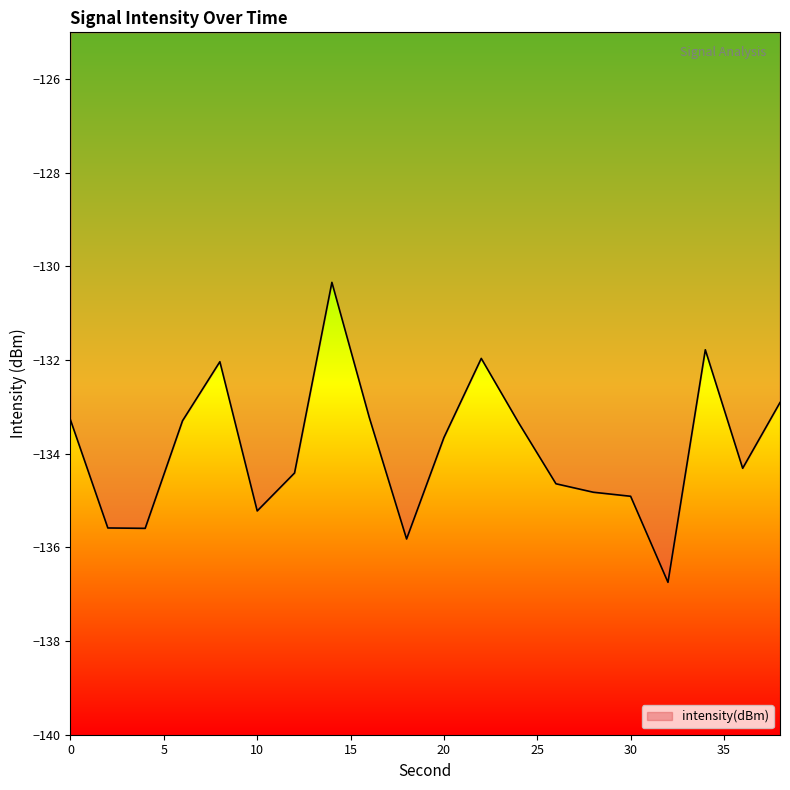

What is the difference between the maximum and minimum values?

6.4